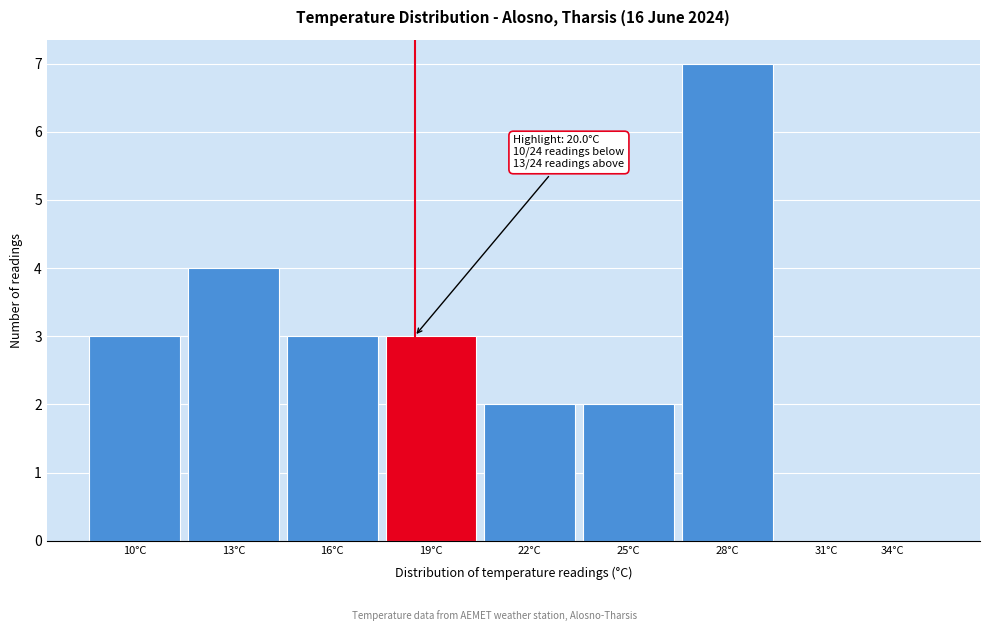

Reading left to right, transcribe all the data shown in this chart.

10°C=3	13°C=4	16°C=3	19°C=3	22°C=2	25°C=2	28°C=7	31°C=0	34°C=0